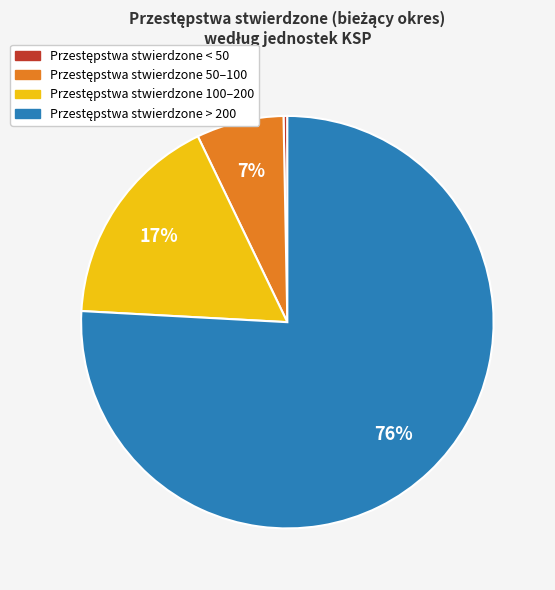

Is there a majority slice in this chart?

Yes